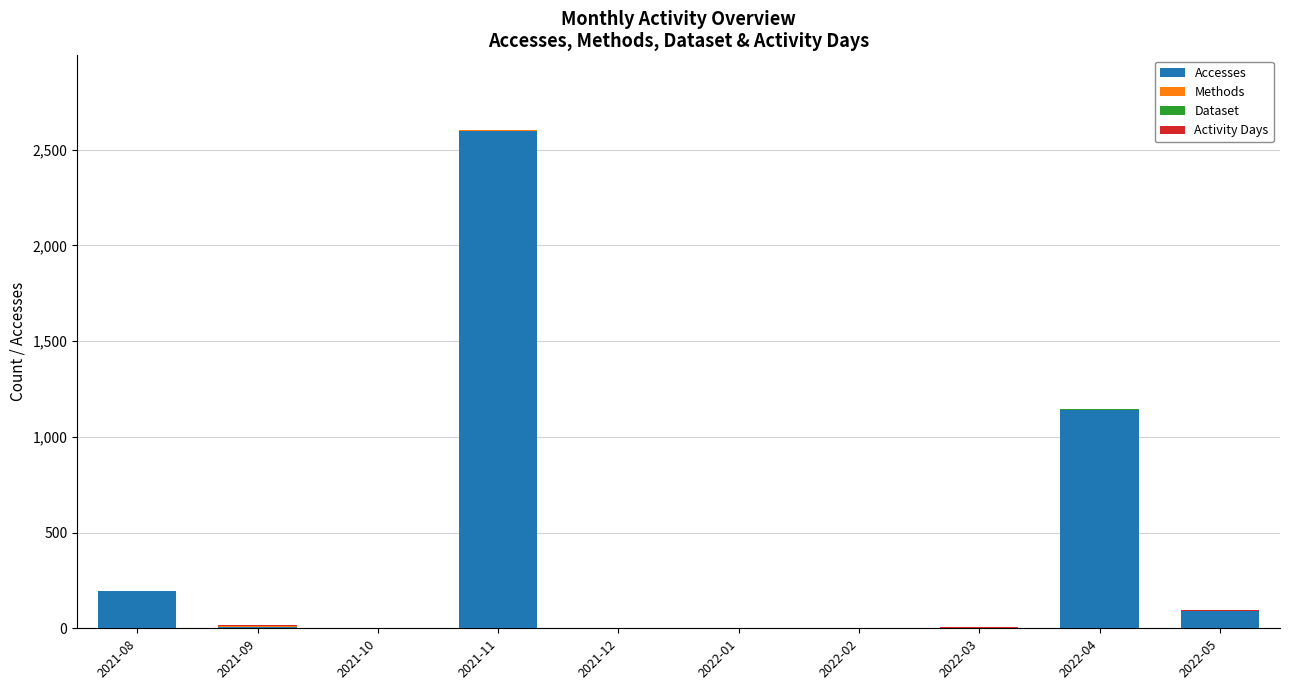

How many distinct data groups are displayed?

4